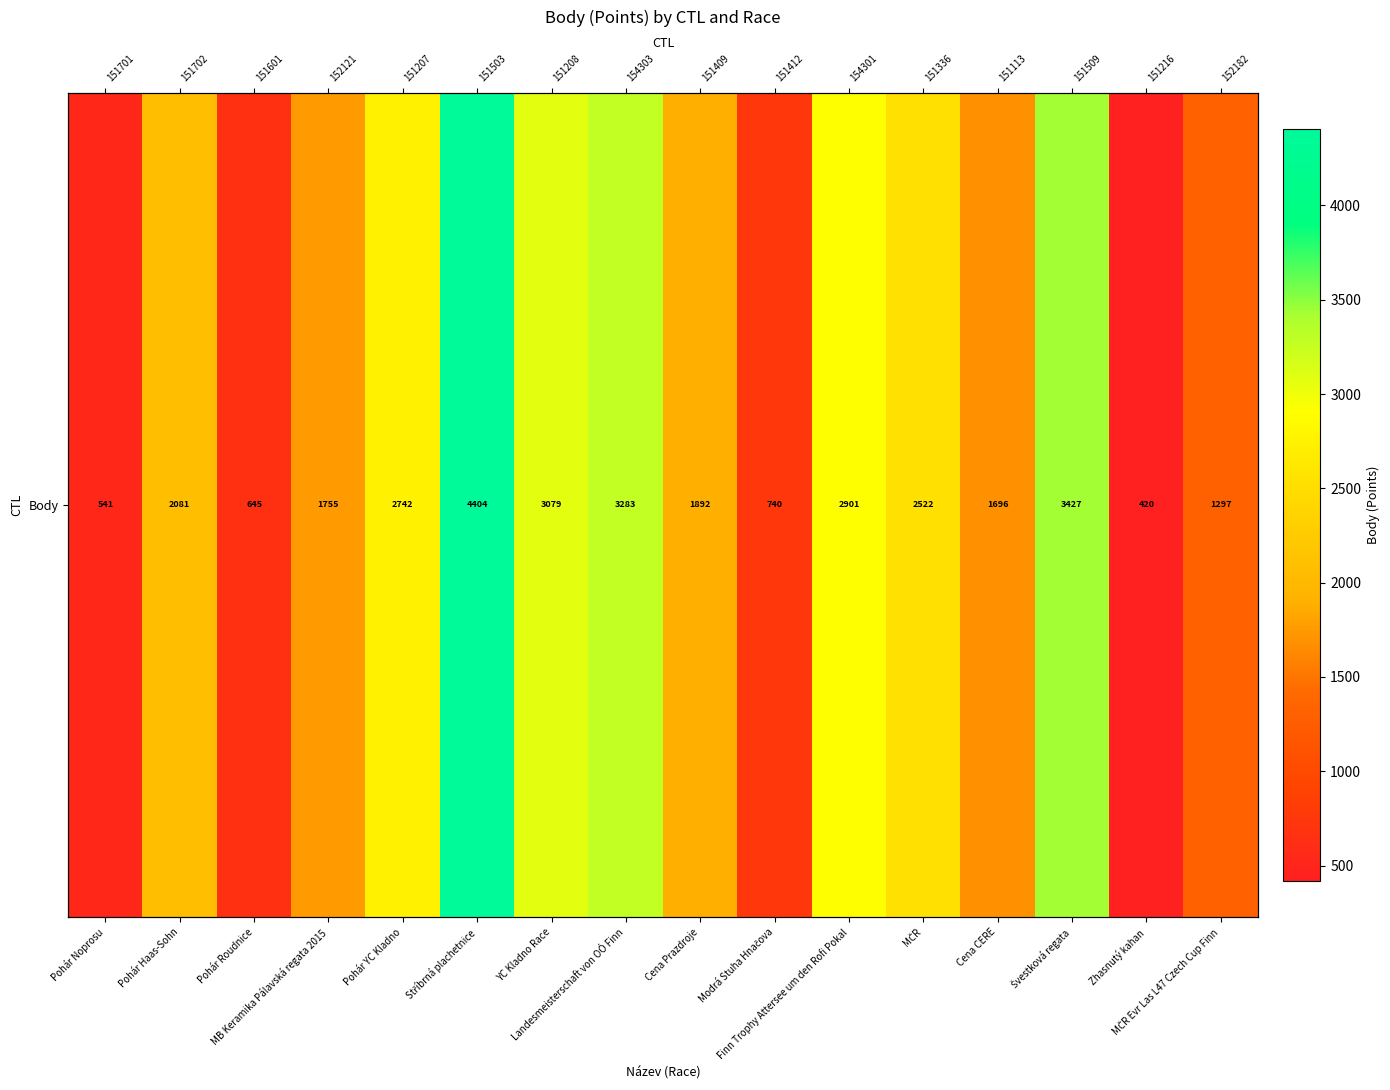

Where is the data nearest to the value 2412?

MČR